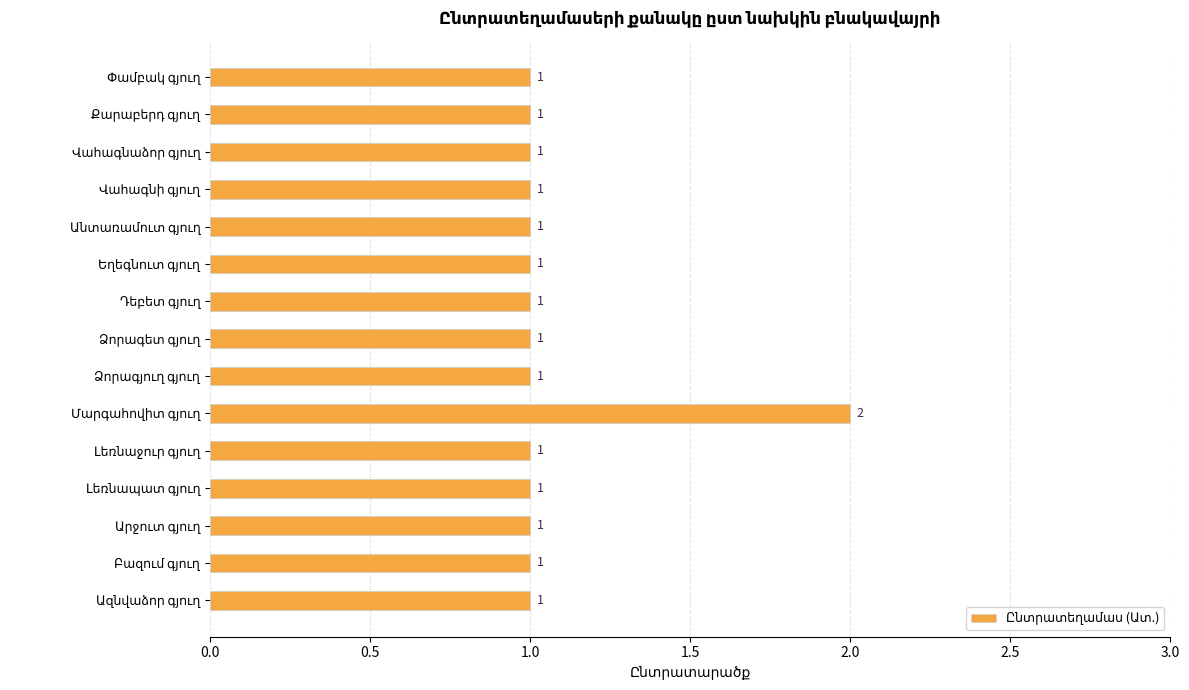

What is the value of the 7th bar from the top?

1